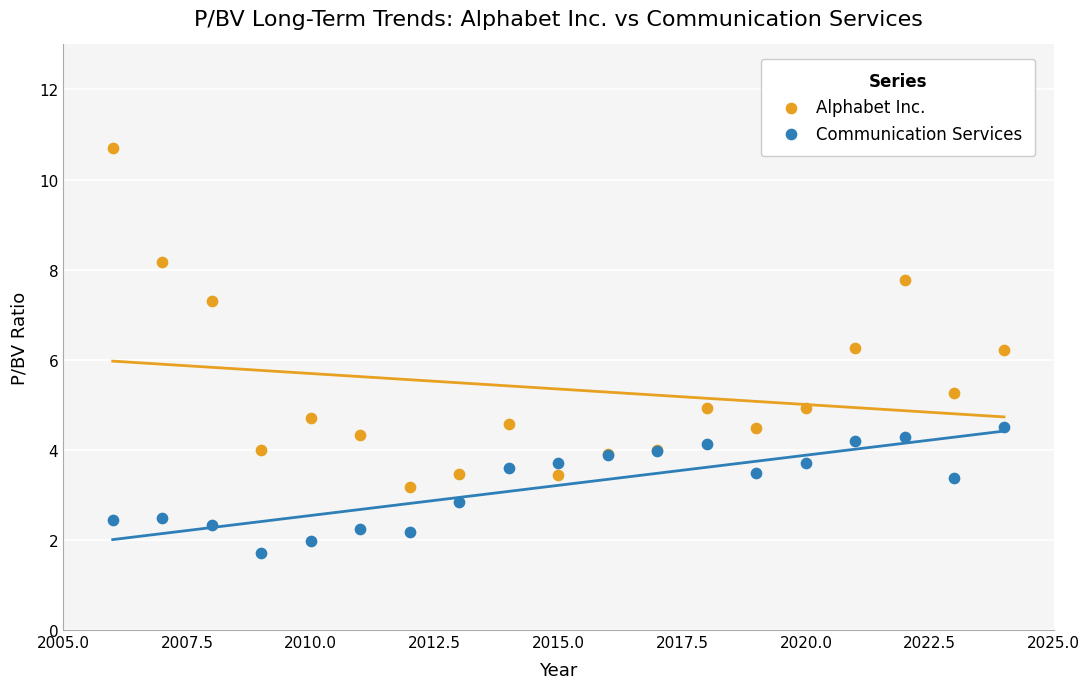

Which series contains the highest Y value?

Alphabet Inc.